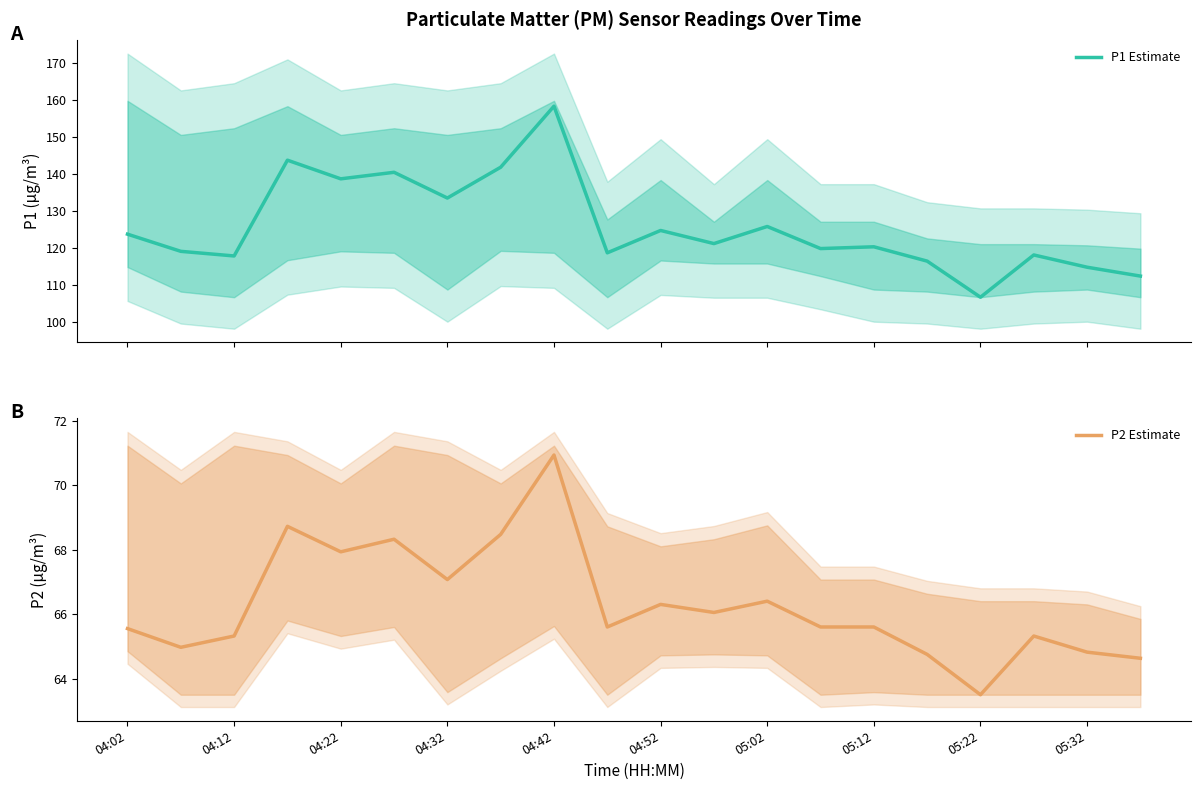

List the series in order of their peak value, highest first.

P1 Estimate, P2 Estimate